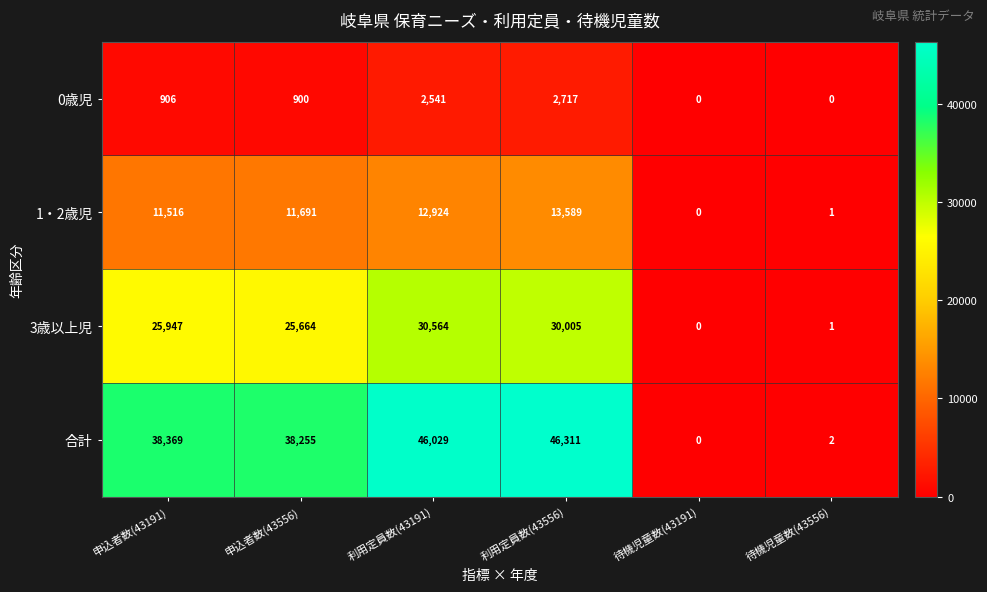

Which category has the highest value across all series?

利用定員数(43556)